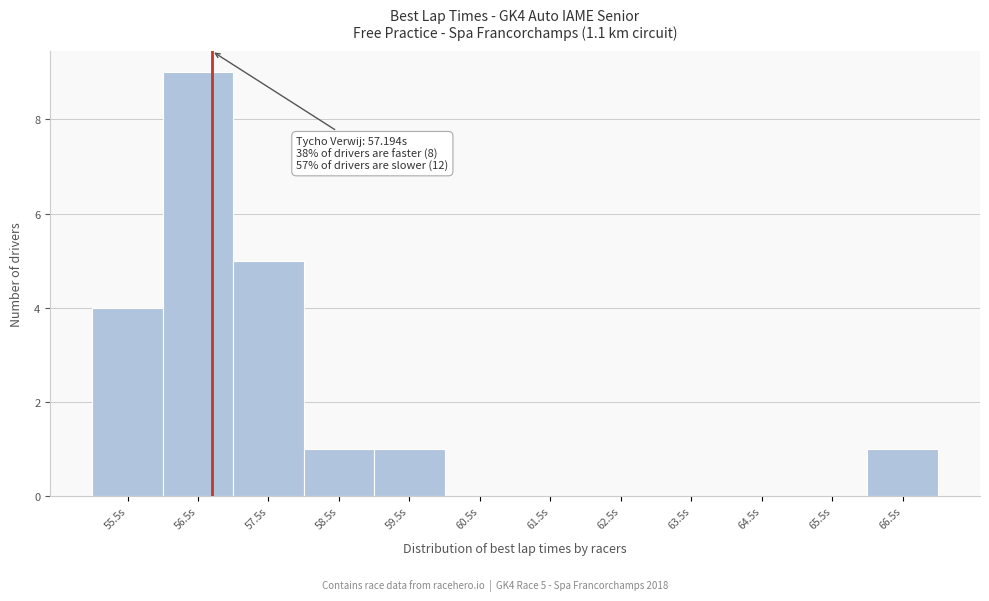

Reading left to right, what are all the values shown in this chart?

55.5s=4	56.5s=9	57.5s=5	58.5s=1	59.5s=1	60.5s=0	61.5s=0	62.5s=0	63.5s=0	64.5s=0	65.5s=0	66.5s=1